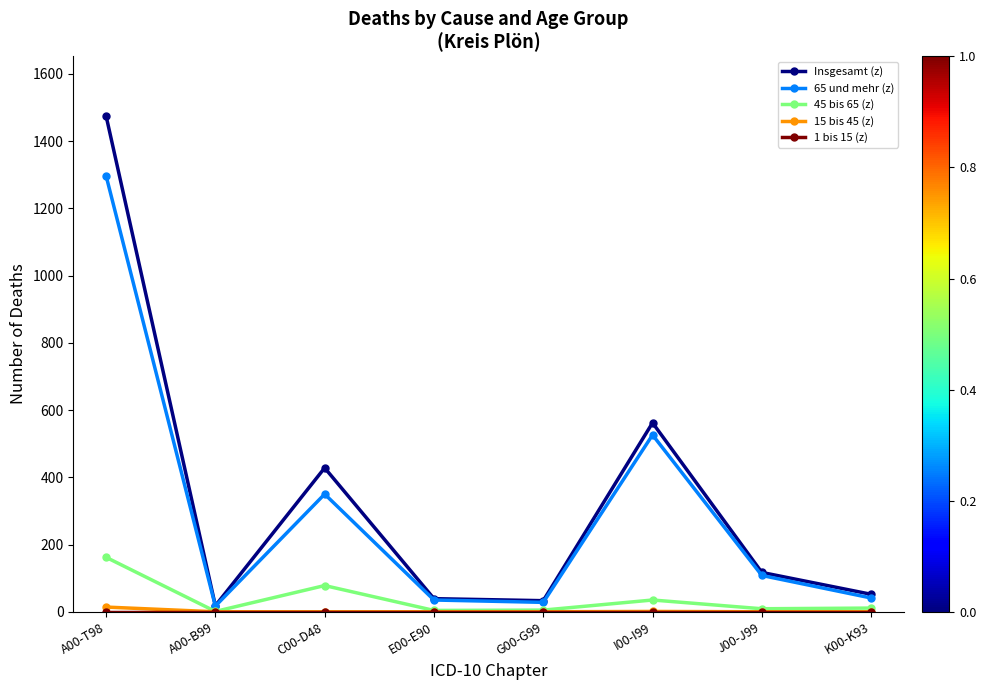

The 65 und mehr (z) series shows 350 at C00-D48. True or false?

True